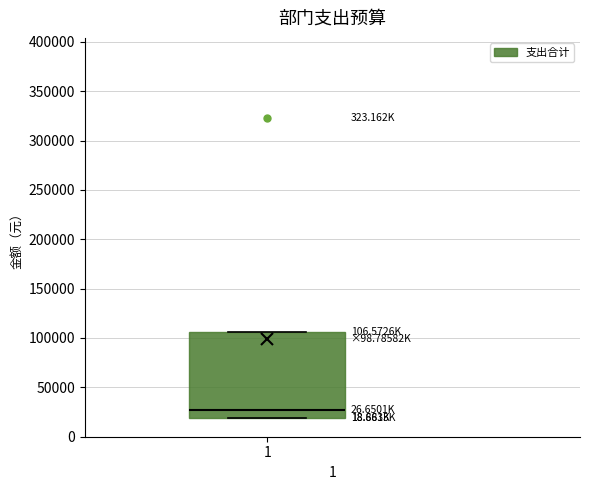

Where is the lower edge of the box at x = 1 on the y-axis? The values are not printed on the chart, so give them approximately, as read against the axis.

20000